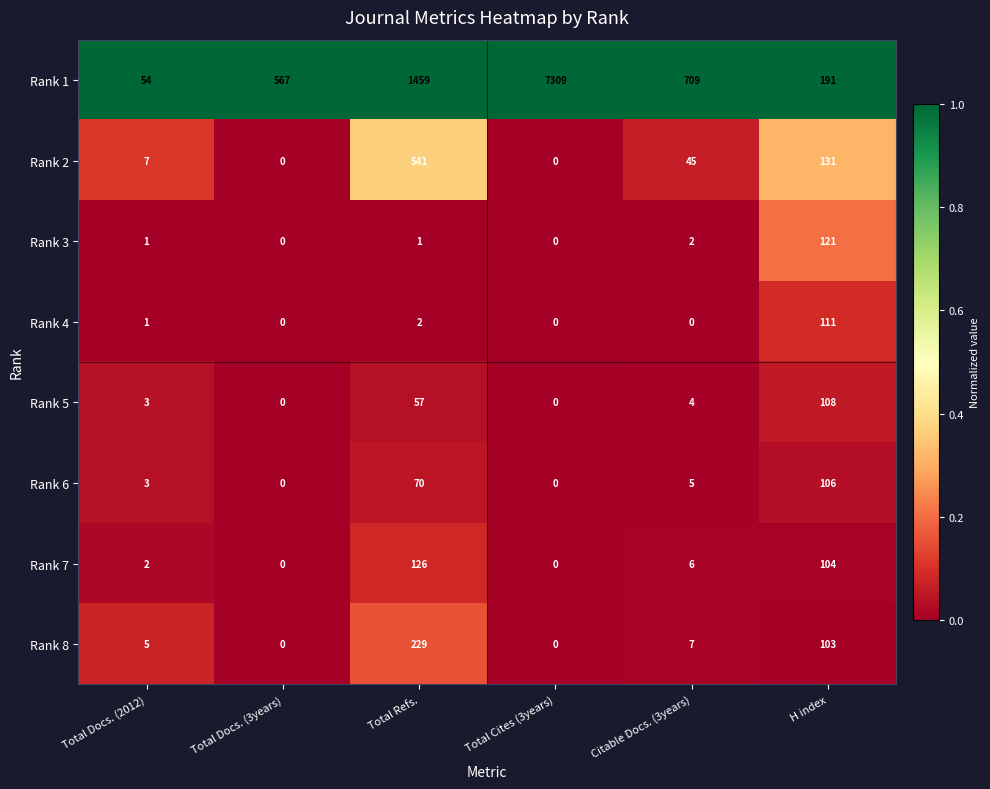

The Rank 5 series shows 57 at Total Refs.. True or false?

True